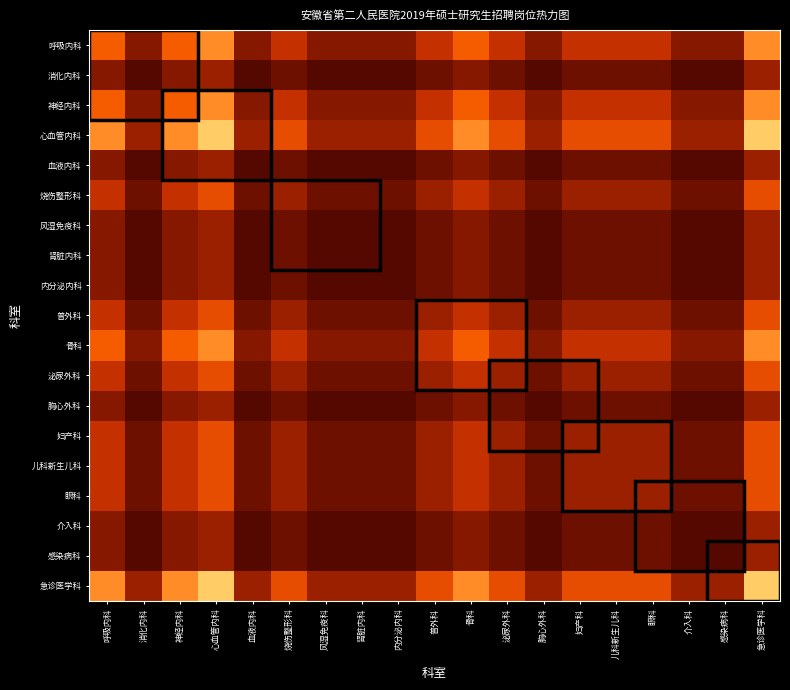

Which series changed the most between 烧伤整形科 and 胸心外科?

心血管内科